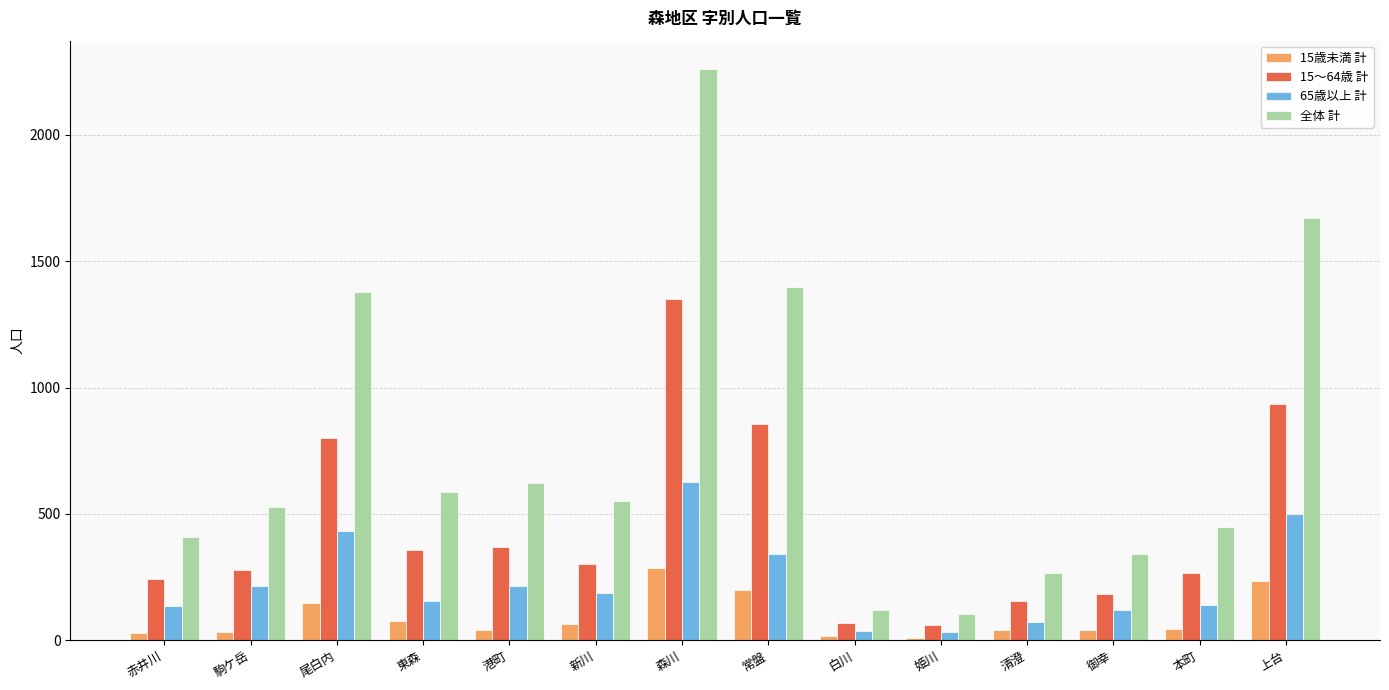

The 65歳以上 計 series shows 73 at 東森. True or false?

False